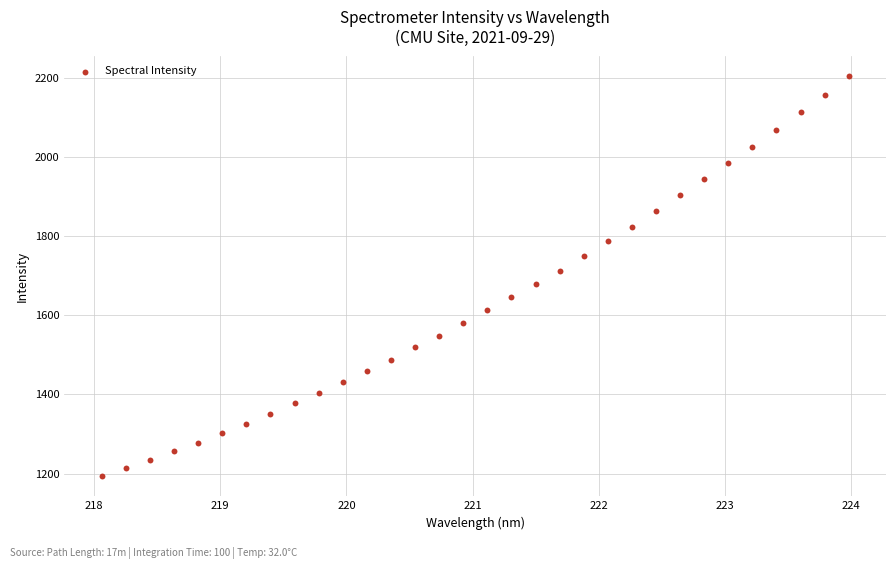

What is the range of X values (max minus min)?

5.9